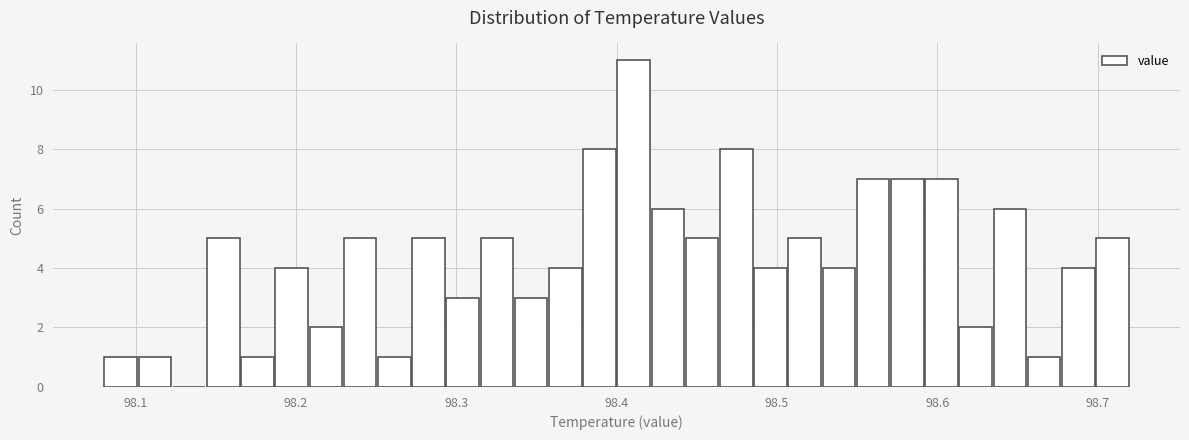

Read against the x-axis, roughly where is the centre of the tallest bar?

98.41